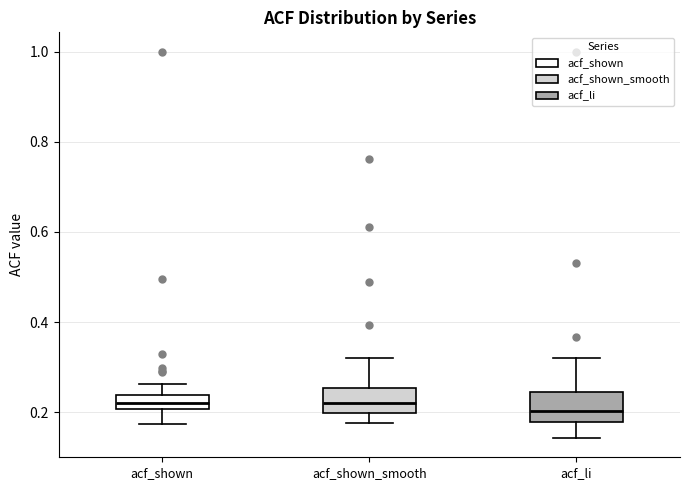

Reading left to right, read every box against the y-axis: the position of its median line, the range the box covers, and the ends of its whiskers. The values are not printed on the chart, so give them approximately, as read against the axis.

acf_shown: median 0.22, box 0.20 to 0.24, whiskers 0.18 to 0.26
acf_shown_smooth: median 0.22, box 0.20 to 0.26, whiskers 0.18 to 0.32
acf_li: median 0.20, box 0.18 to 0.24, whiskers 0.14 to 0.32